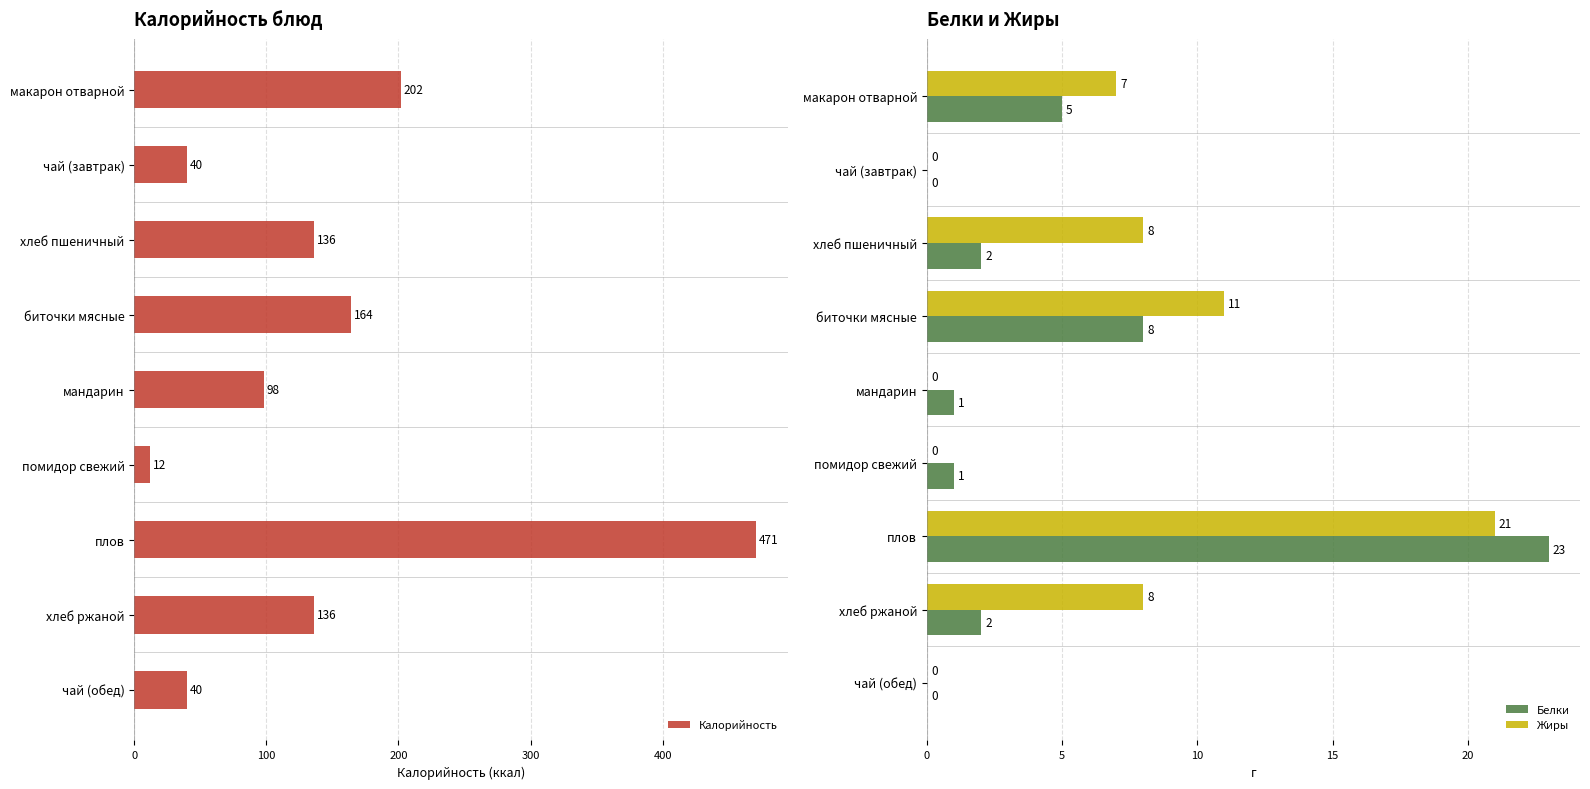

What is the approximate value of Жиры at биточки мясные, to the nearest 10?

10